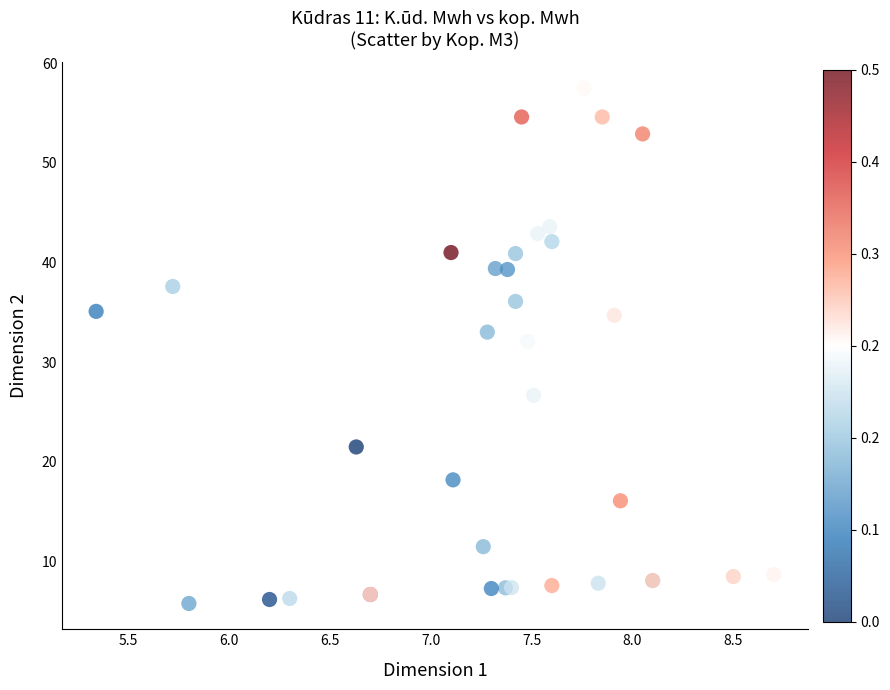

What Y value in the scatter plot is closest to 31?

32.1